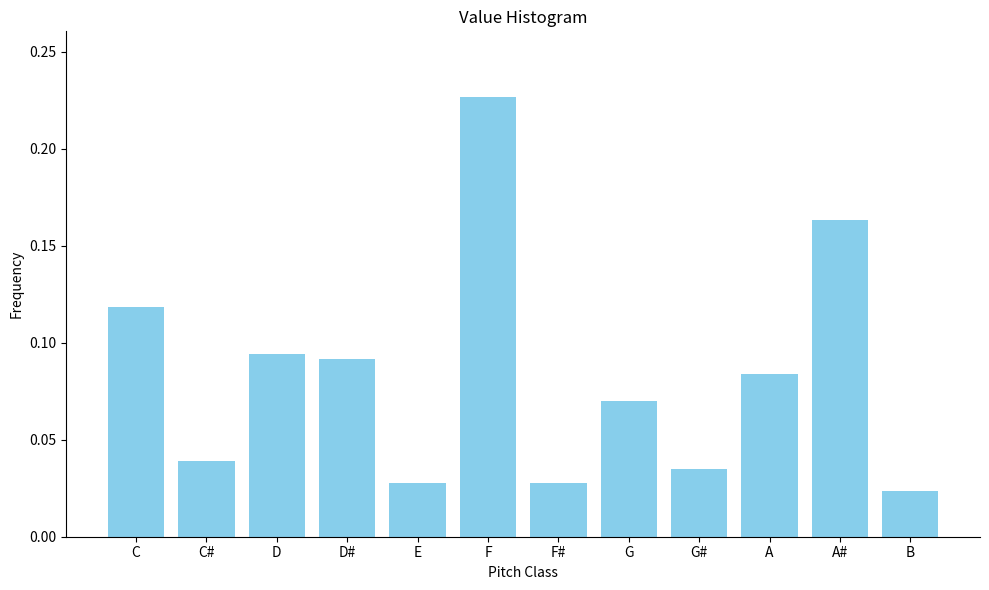

What is the label of the 10th bar from the right?

D